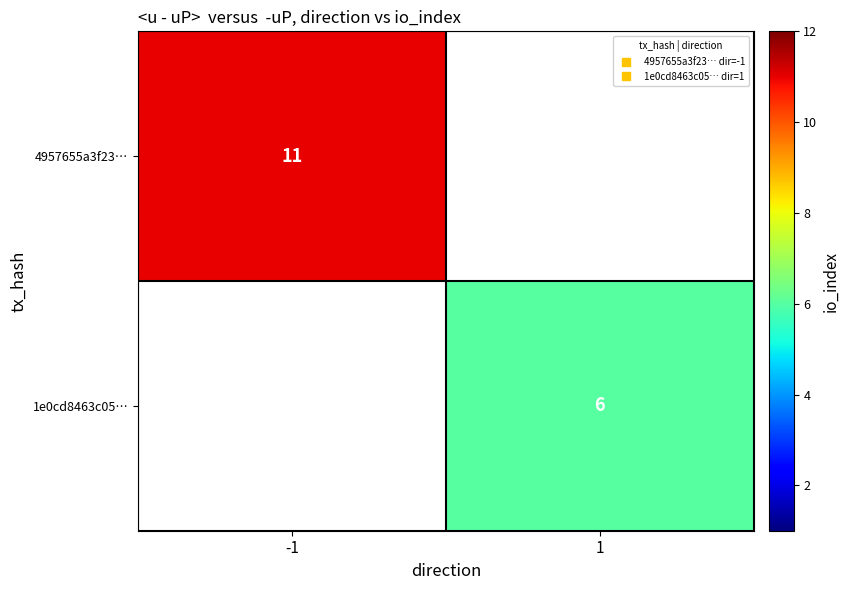

True or false: 4957655a3f23… has a value of 4.6 at -1.

False